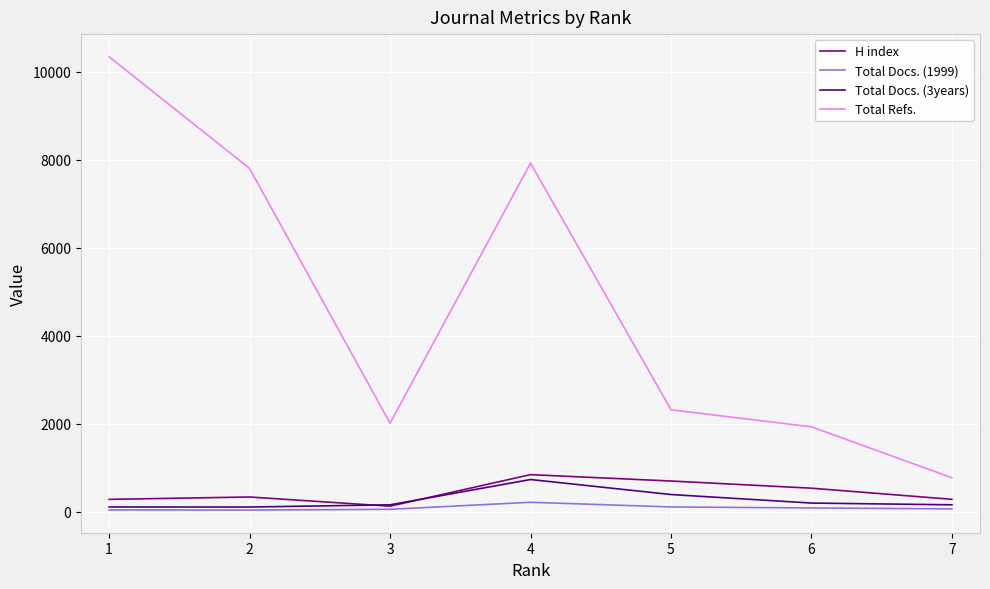

Between 1 and 4, which series saw the biggest shift?

Total Refs.